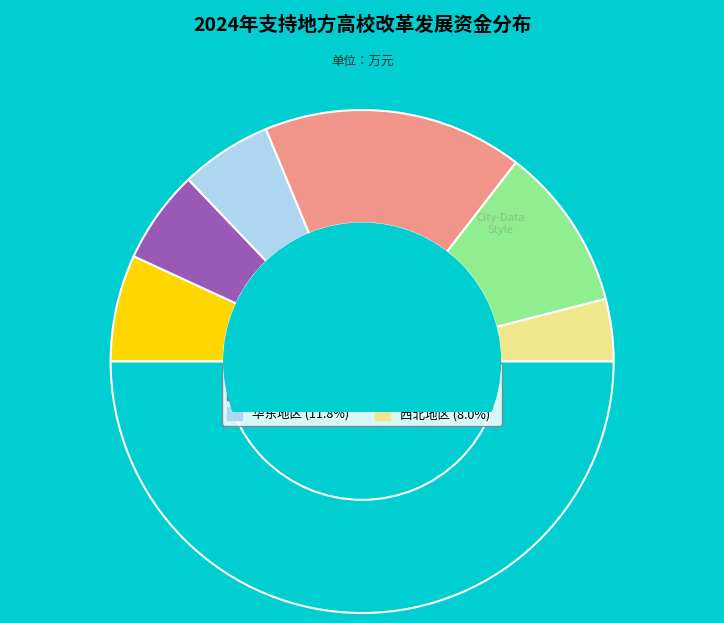

What is the largest slice in the pie chart?

河南